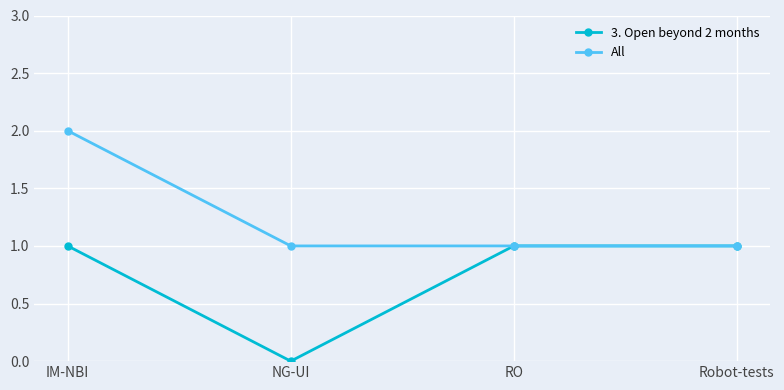

How many values in 3. Open beyond 2 months are above zero?

3